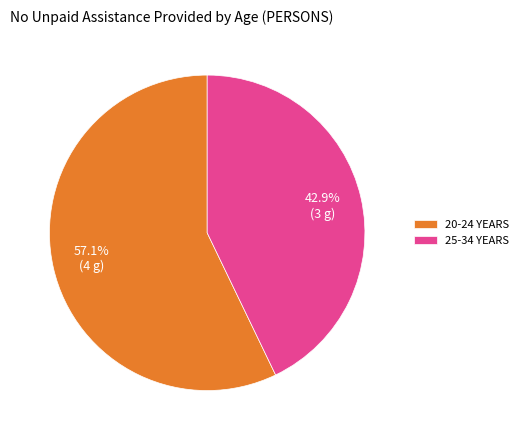

Which category has the biggest portion of the pie?

20-24 YEARS